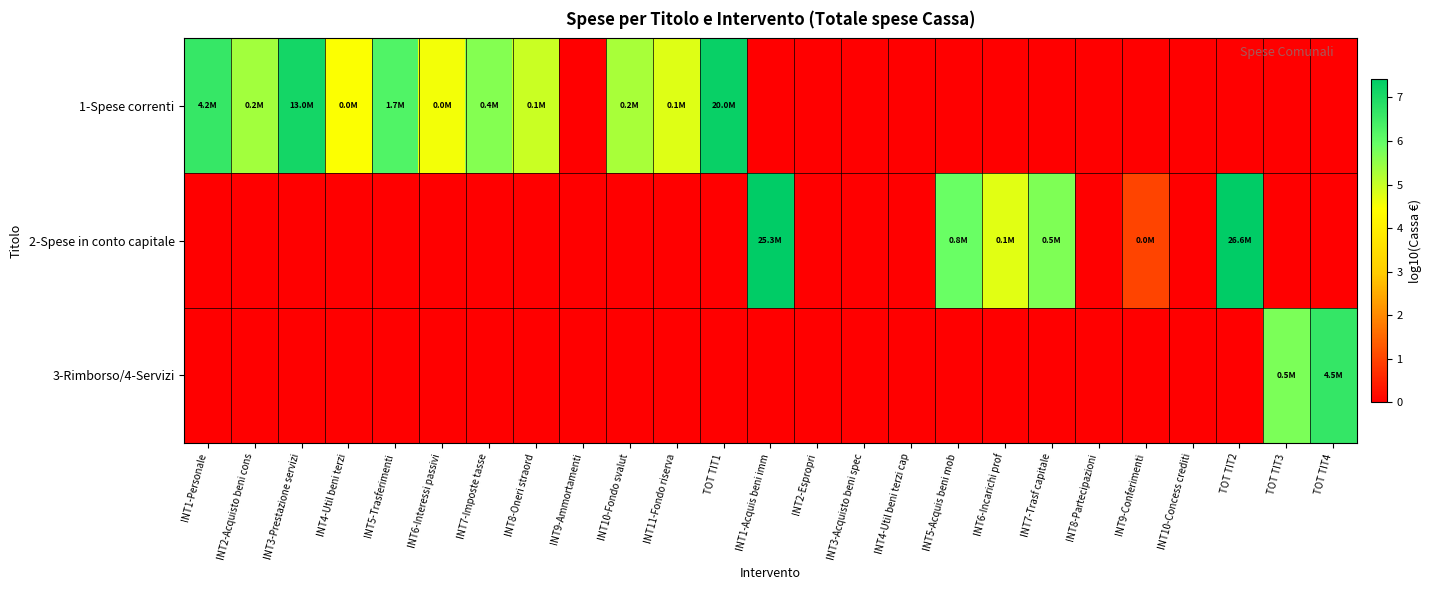

At how many categories does at least one series exceed 1?

19